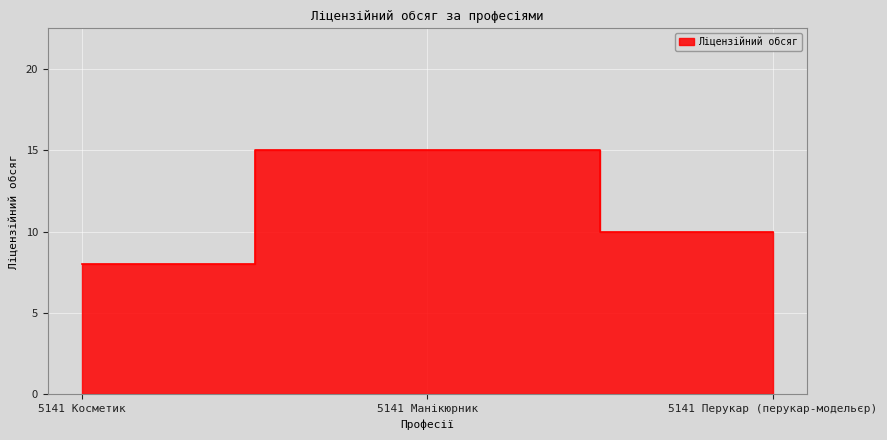

Rank the categories by value from highest to lowest.

5141 Манікюрник, 5141 Перукар (перукар-модельєр), 5141 Косметик